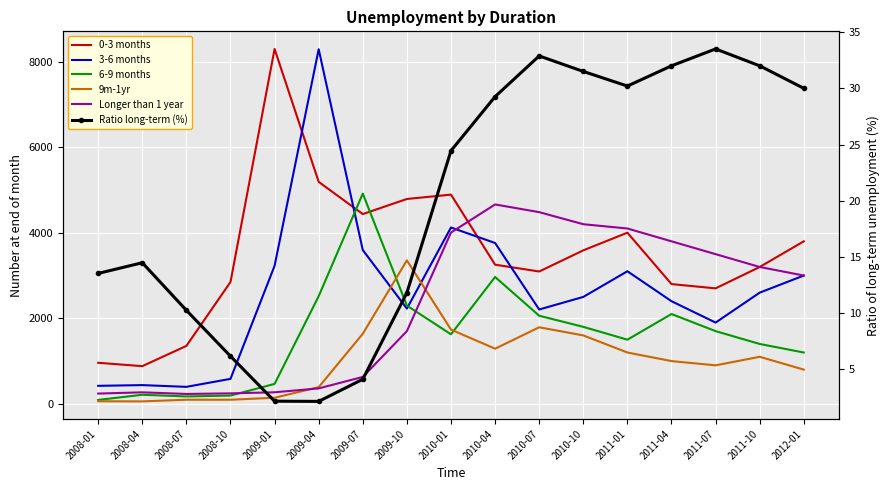

At which category is the sum across all series the highest?

2009-04